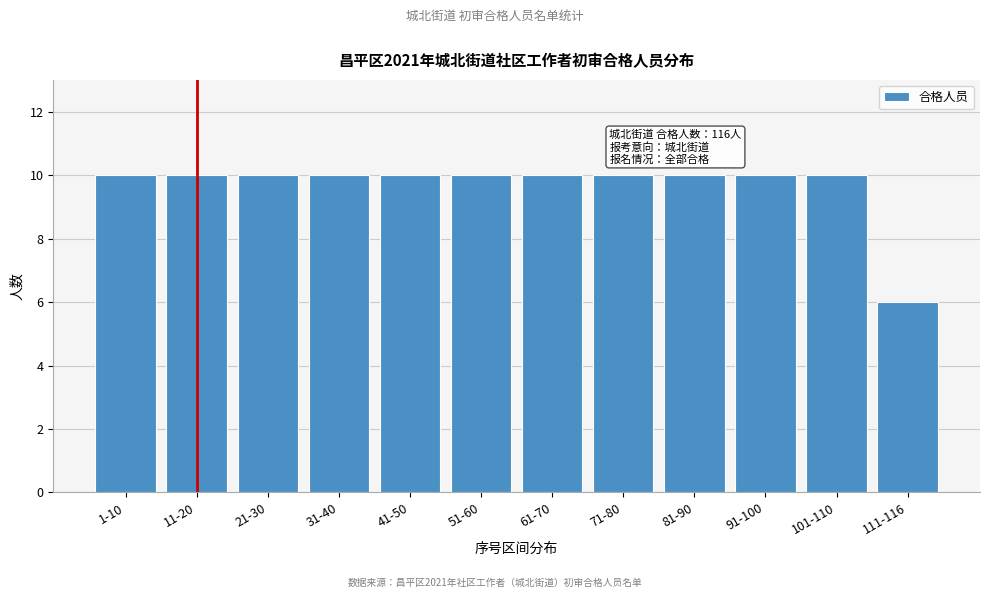

Reading right to left, extract all data points from this chart.

6	10	10	10	10	10	10	10	10	10	10	10